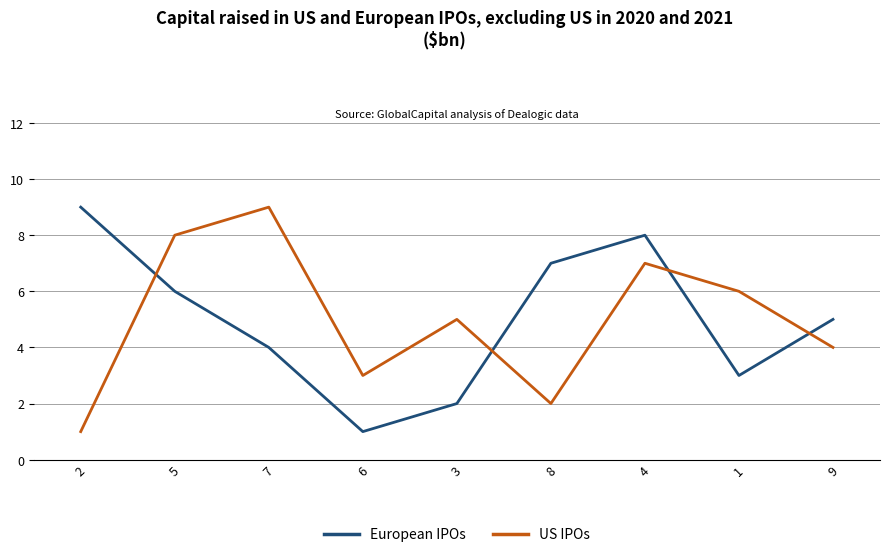

What position from the left is 5?

2